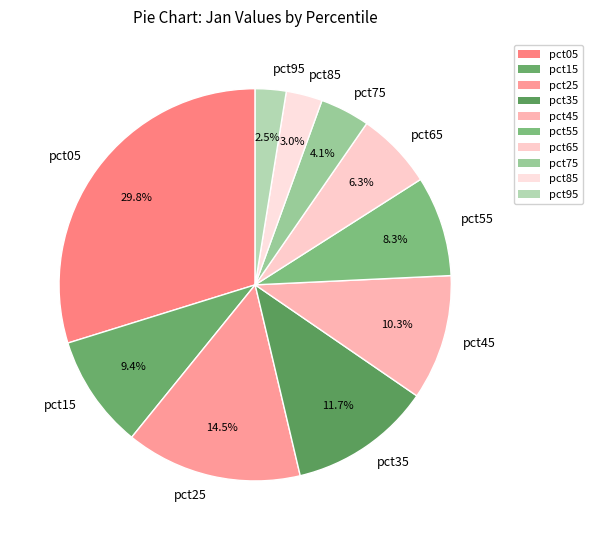

Which slice is the largest?

pct05